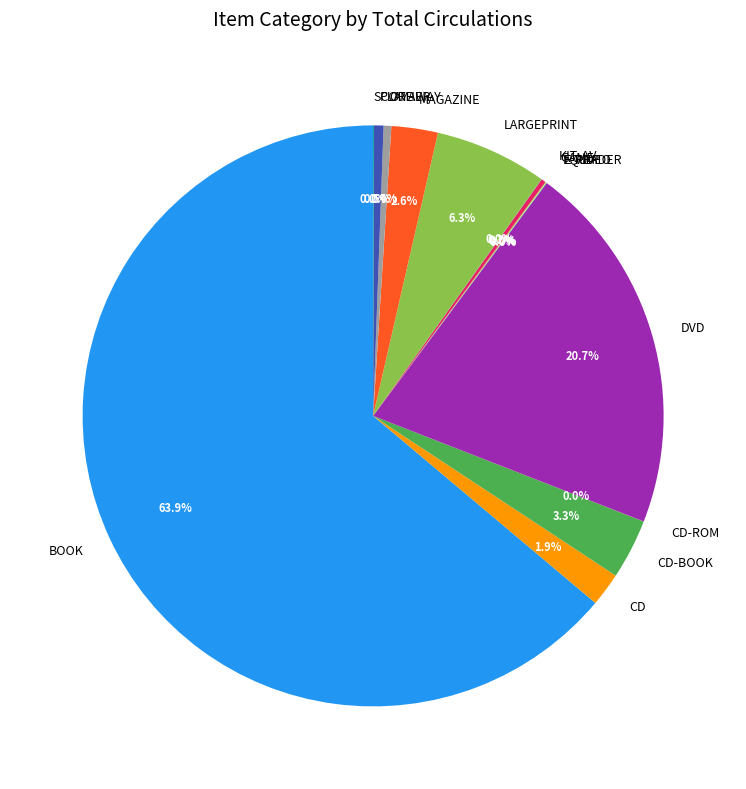

What percentage is NOT represented by PLAYAWAY?

99.5%